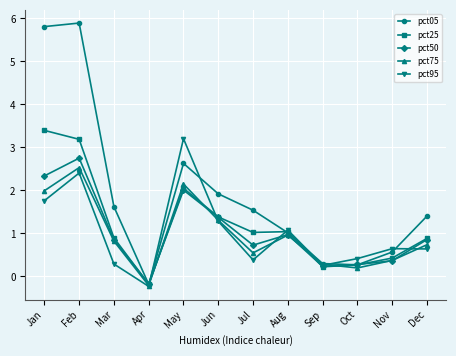

How many values in pct95 are below zero?

1